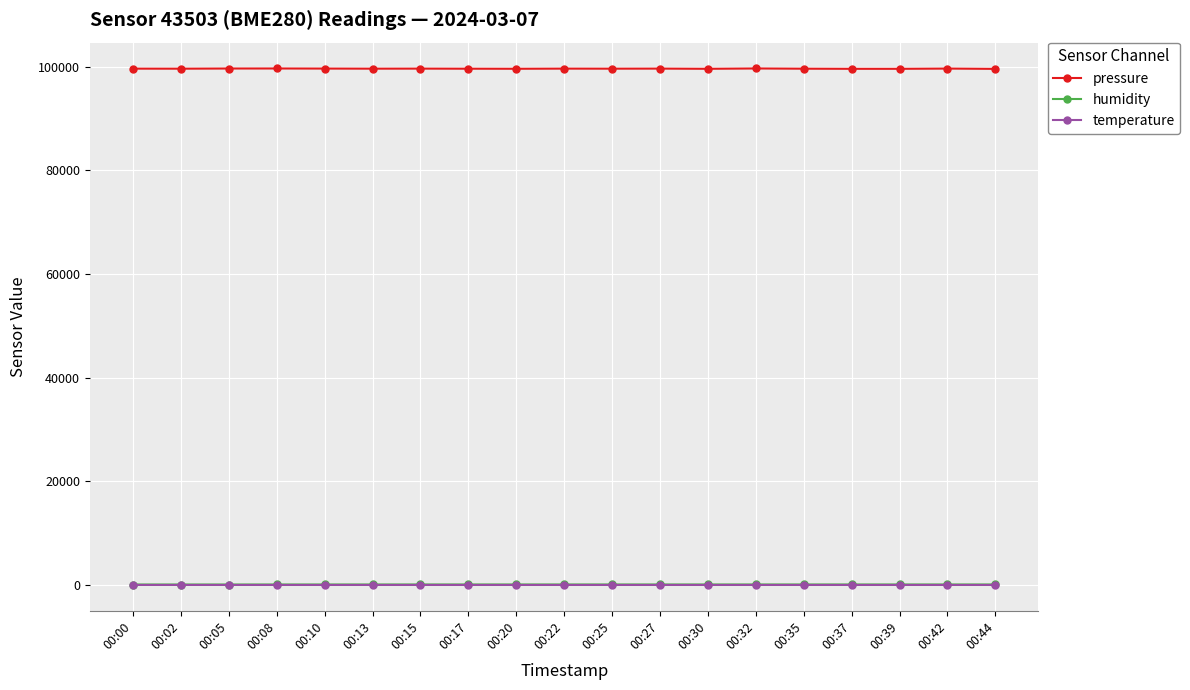

What is the minimum value shown in the chart?

5.9